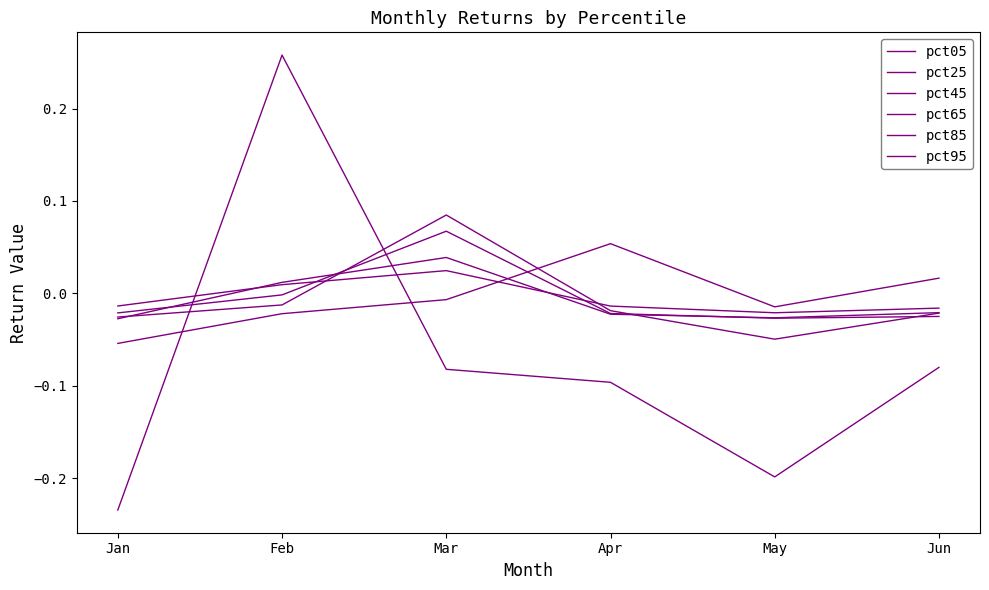

Reading right to left, transcribe all the data shown in this chart.

pct05: Jun=0.0	May=-0.0	Apr=0.1	Mar=-0.0	Feb=-0.0	Jan=-0.1
pct25: Jun=-0.0	May=-0.0	Apr=-0.0	Mar=0.0	Feb=0.0	Jan=-0.0
pct45: Jun=-0.0	May=-0.0	Apr=-0.0	Mar=0.0	Feb=0.0	Jan=-0.0
pct65: Jun=-0.0	May=-0.0	Apr=-0.0	Mar=0.1	Feb=-0.0	Jan=-0.0
pct85: Jun=-0.0	May=-0.0	Apr=-0.0	Mar=0.1	Feb=-0.0	Jan=-0.0
pct95: Jun=-0.1	May=-0.2	Apr=-0.1	Mar=-0.1	Feb=0.3	Jan=-0.2